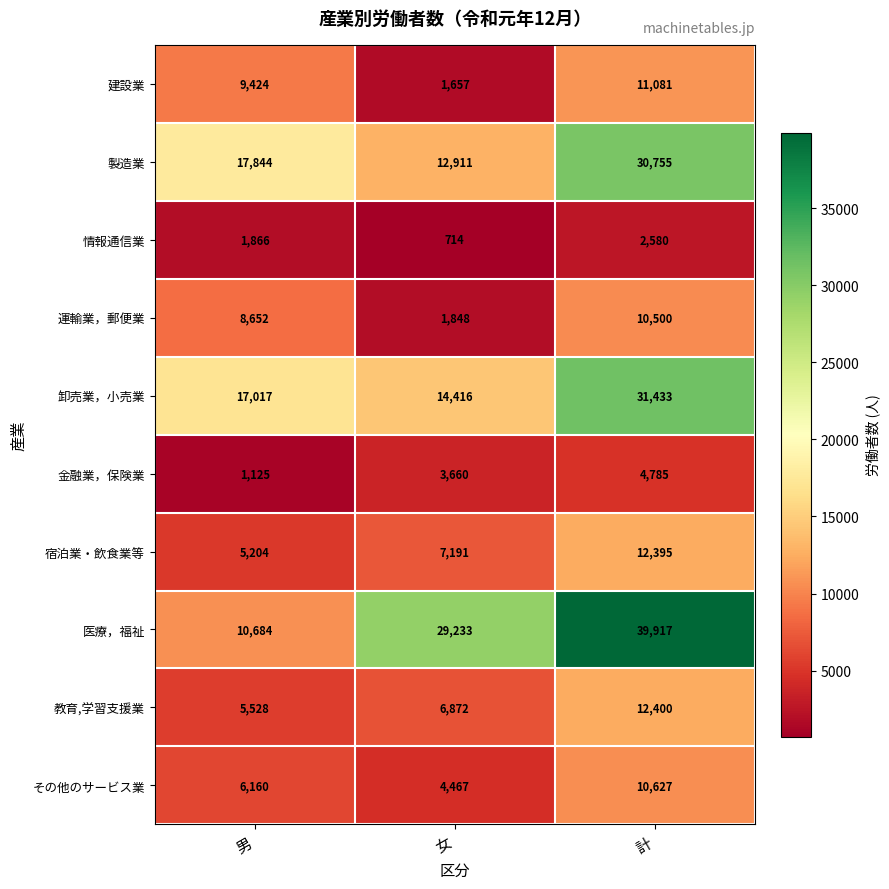

Is it true that 宿泊業・飲食業等 equals 5204 at 男?

True